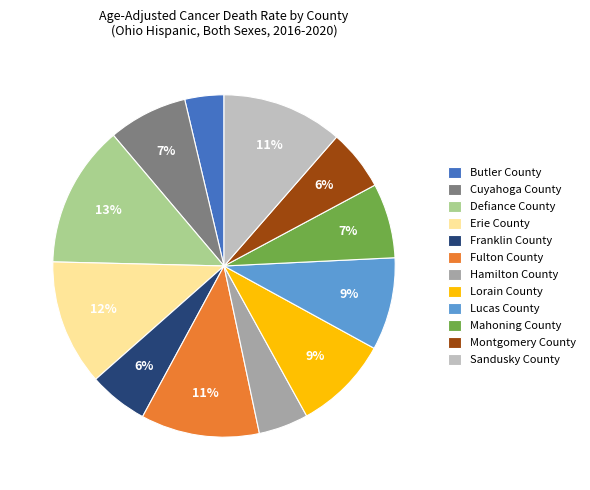

How many segments does this pie chart have?

12